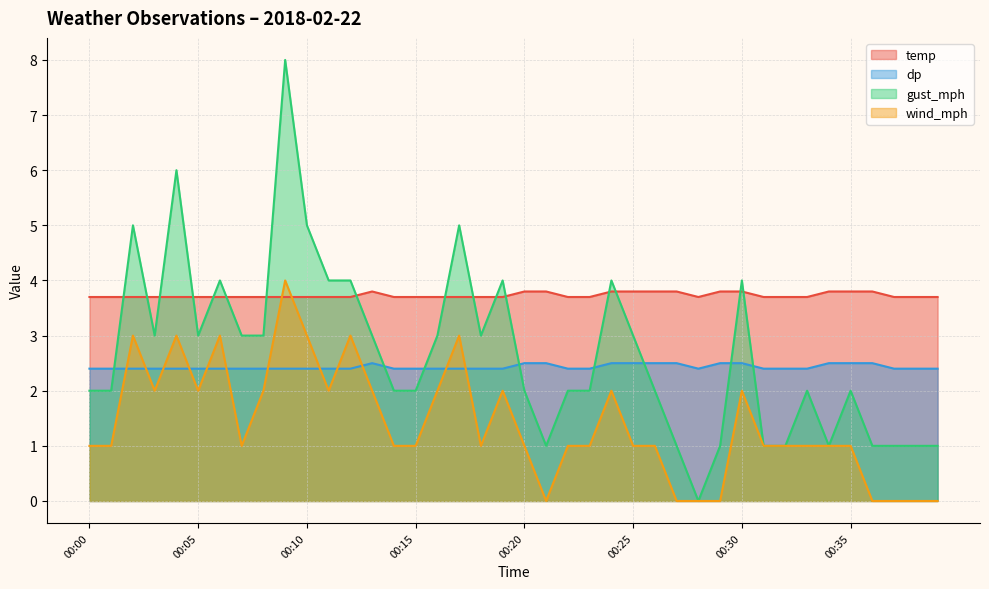

The temp series shows 3.7 at 00:01. True or false?

True